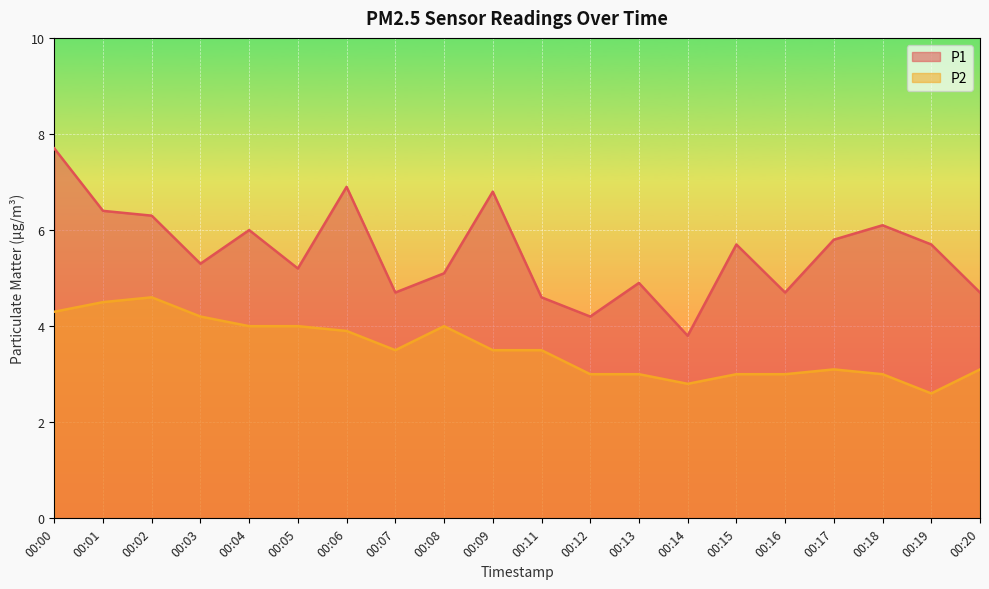

What is the difference between the maximum and minimum values in the P2 series?

2.0